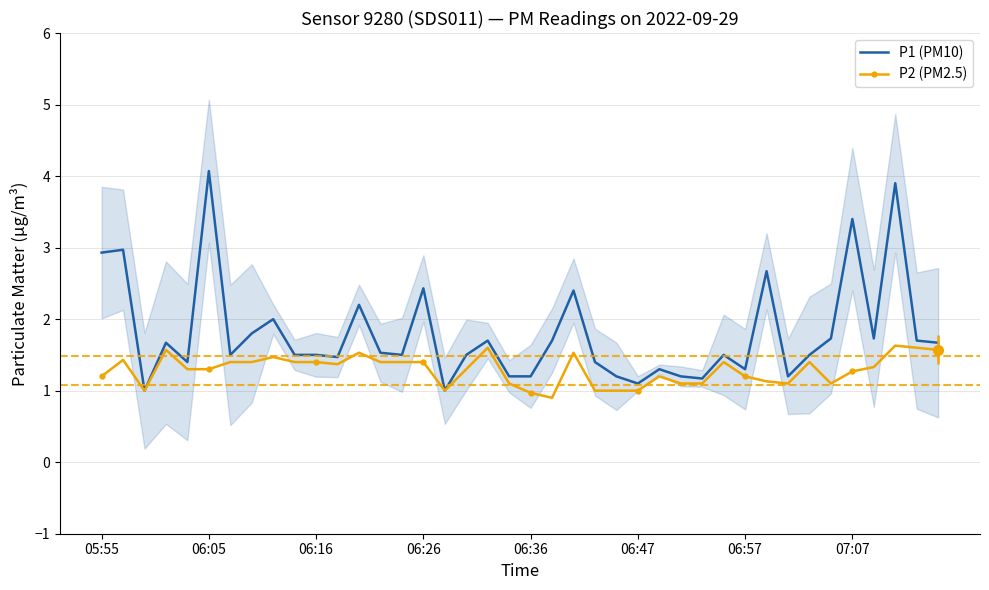

True or false: P1 (PM10) and P2 (PM2.5) intersect in this chart.

False